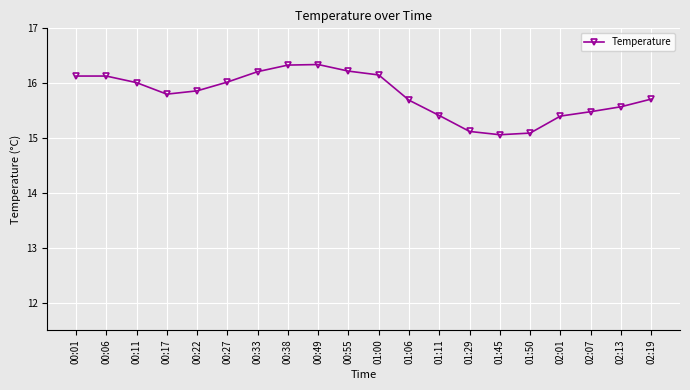

What is the label of the 4th point from the right?

02:01